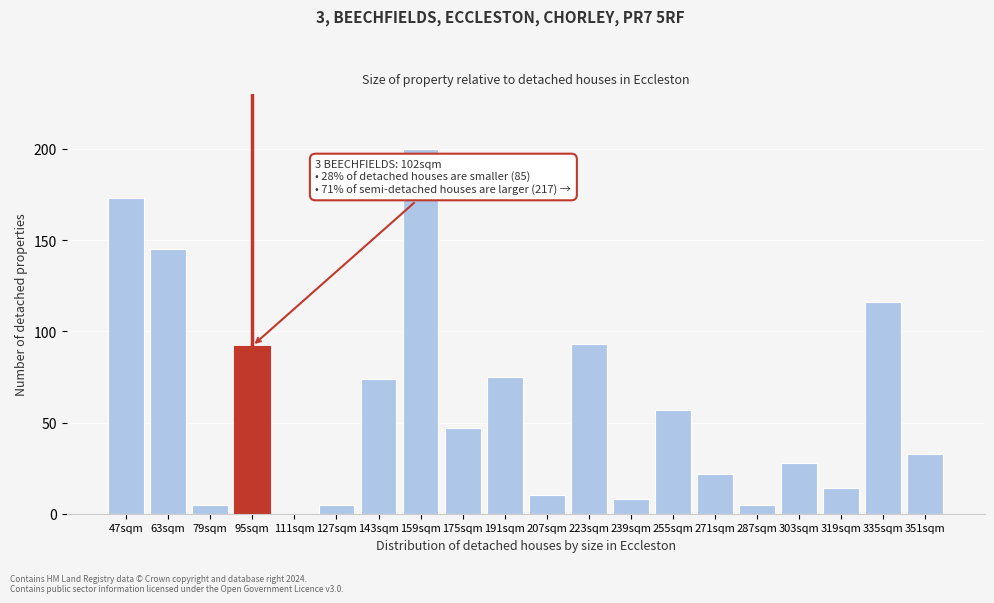

Reading left to right, transcribe all the data shown in this chart.

47sqm=173	63sqm=145	79sqm=5	95sqm=92	111sqm=0	127sqm=5	143sqm=74	159sqm=200	175sqm=47	191sqm=75	207sqm=10	223sqm=93	239sqm=8	255sqm=57	271sqm=22	287sqm=5	303sqm=28	319sqm=14	335sqm=116	351sqm=33